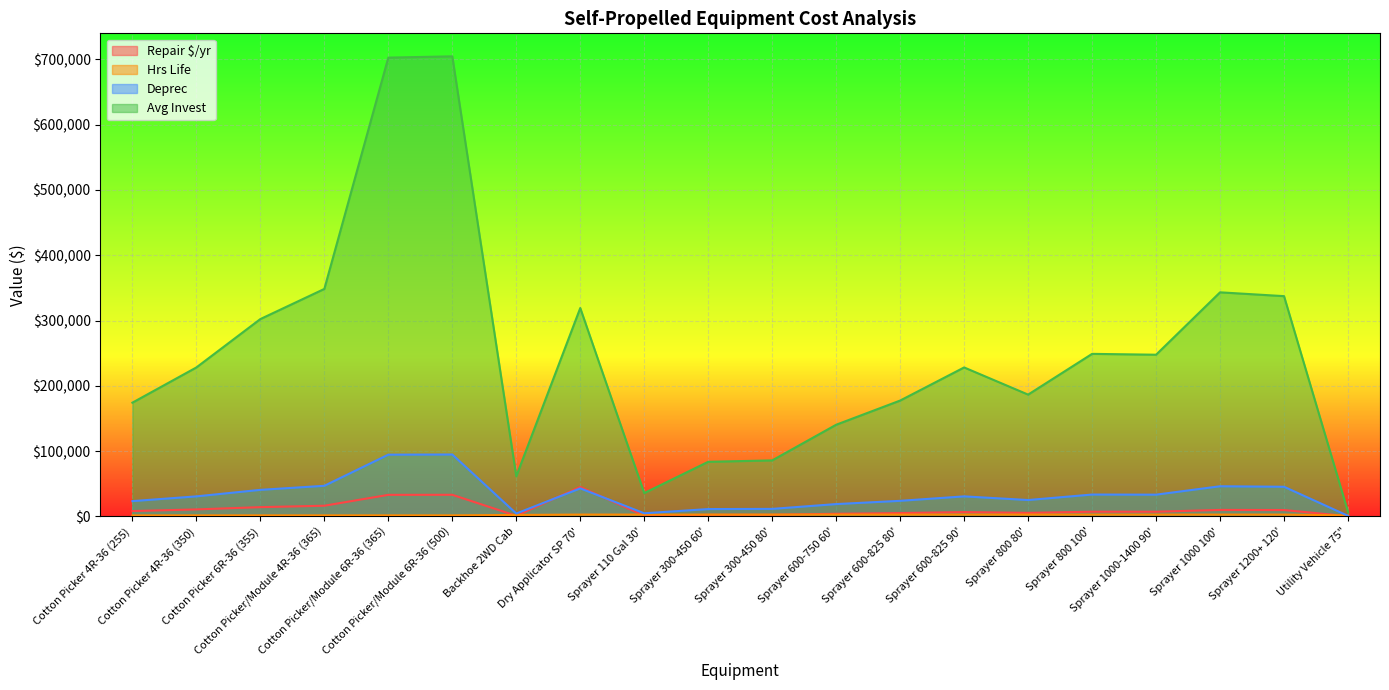

At which label does Avg Invest first exceed 228150?

Cotton Picker 6R-36 (355)